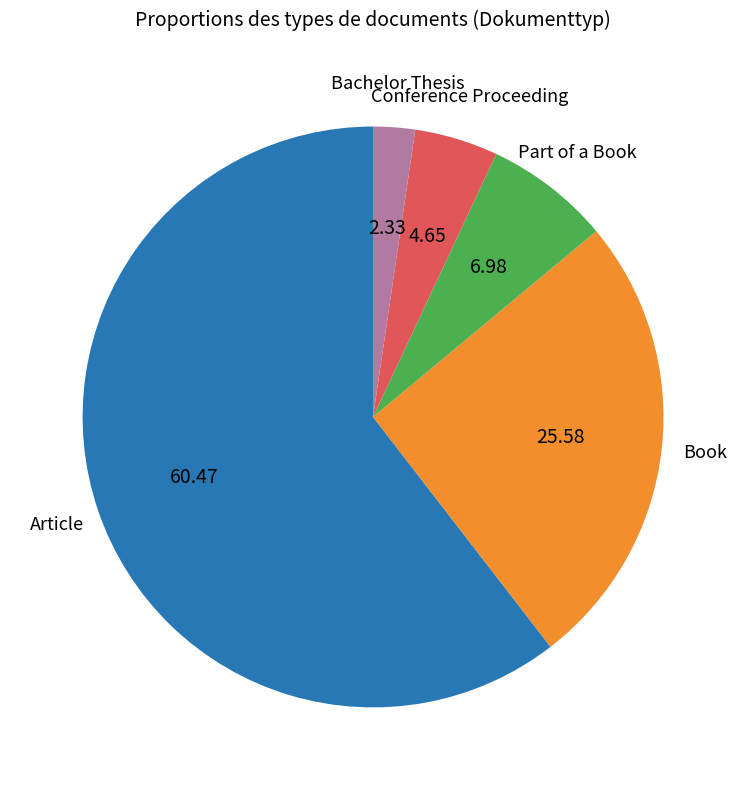

How many segments does this pie chart have?

5